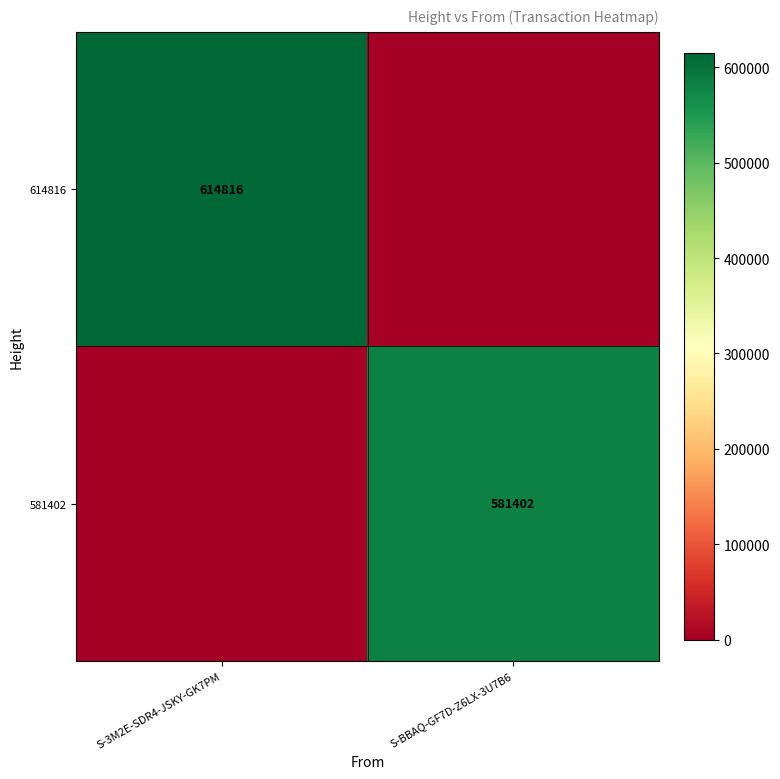

Is it true that 614816 equals 614816 at S-3M2E-SDR4-JSKY-GK7PM?

True